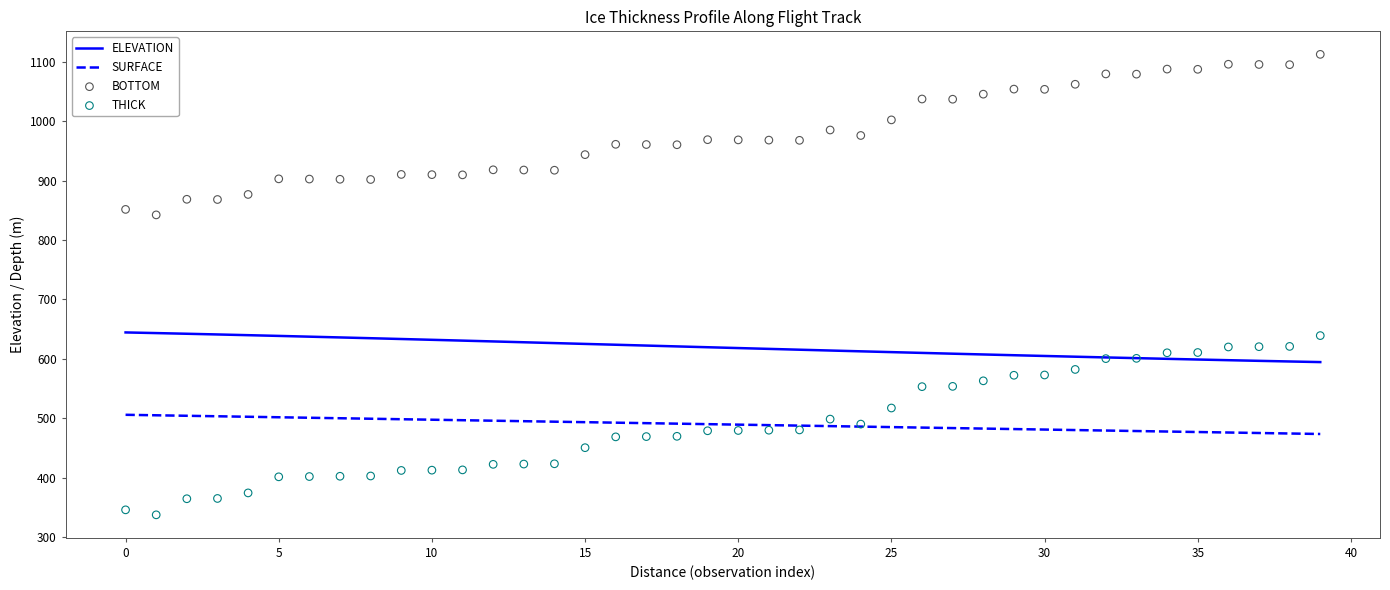

Which series has the largest total across all categories?

BOTTOM